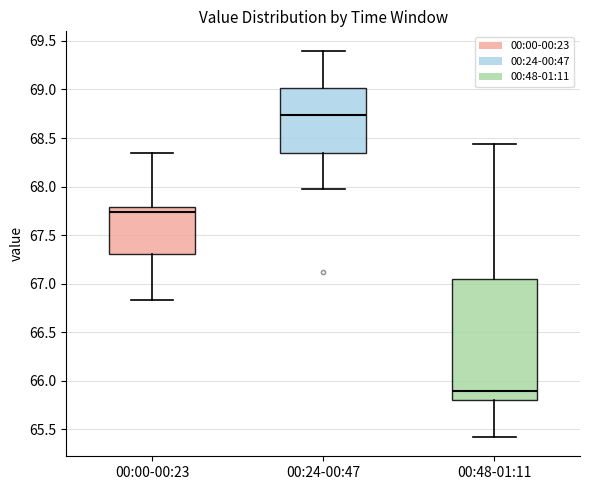

Which box has the highest median line?

00:24-00:47